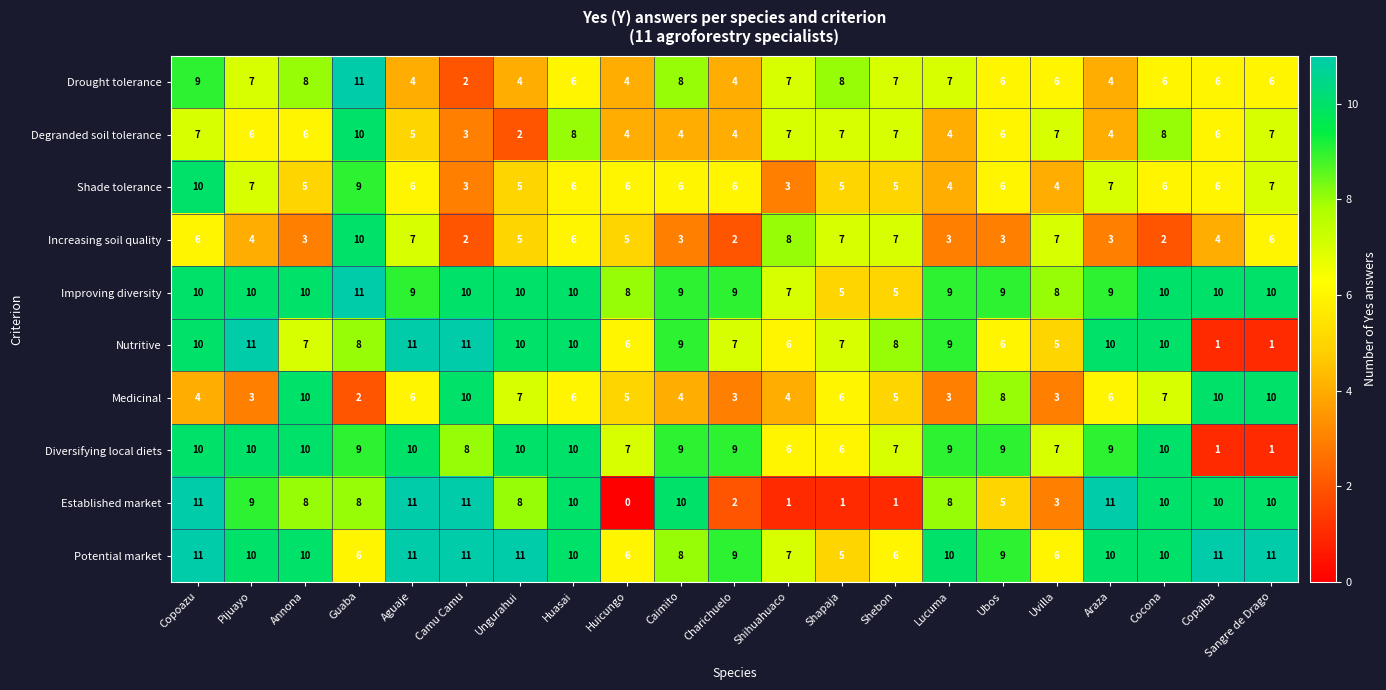

How many data points in Increasing soil quality are less than 5?

10